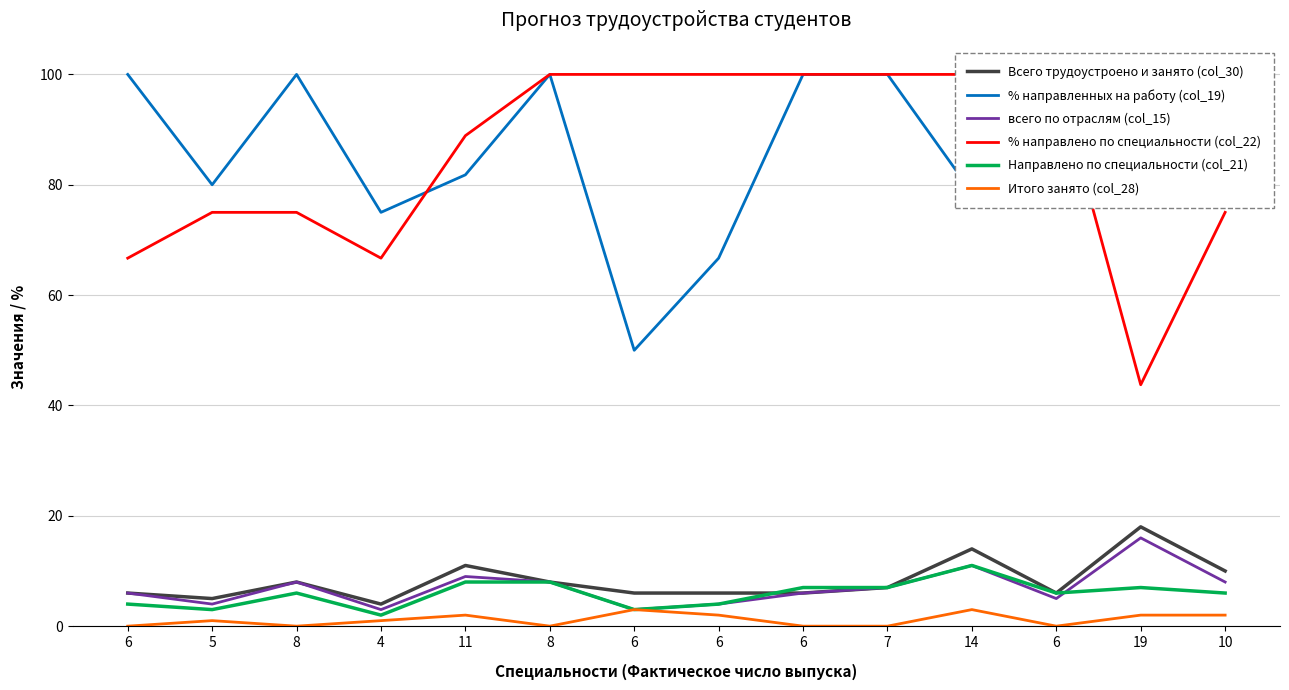

What is the maximum value shown in the chart?

100.0